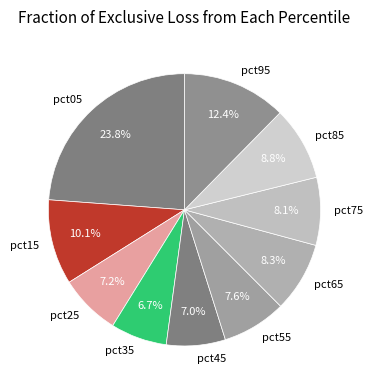

Is the sum of pct05 and pct75 greater than half?

No